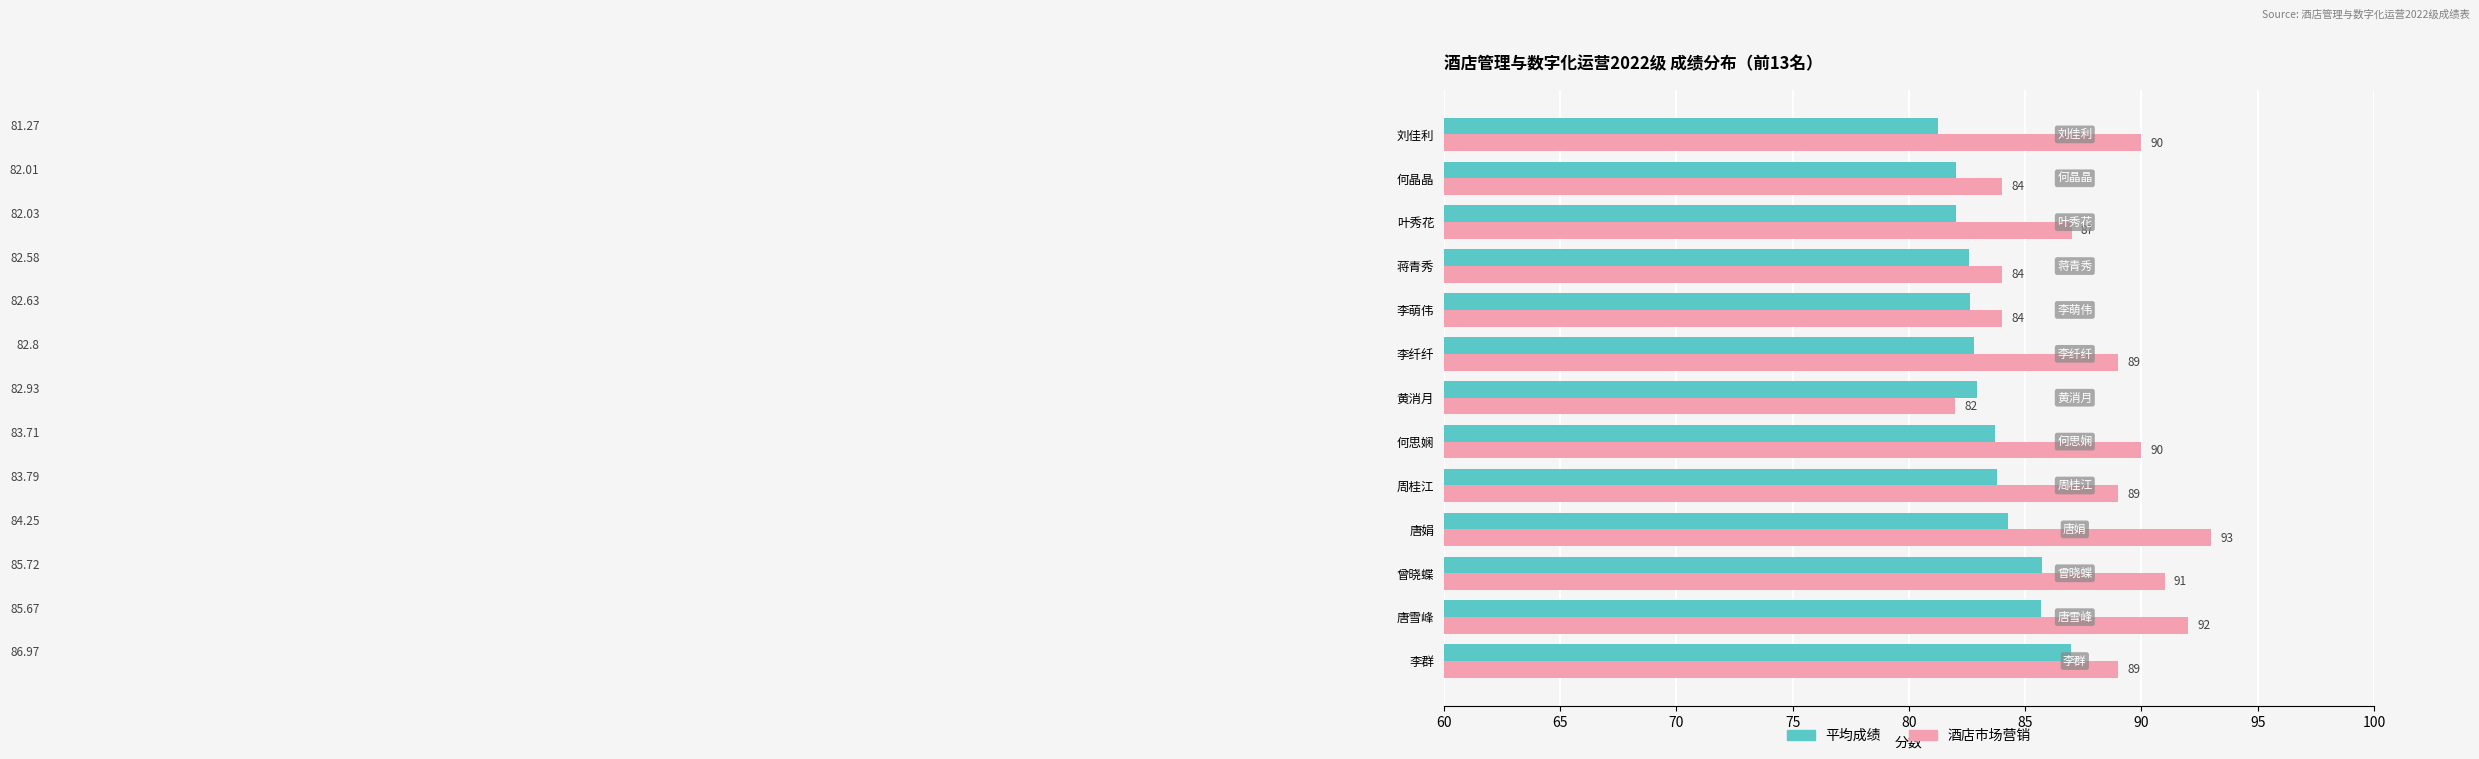

At which label does 平均成绩 reach its minimum?

刘佳利